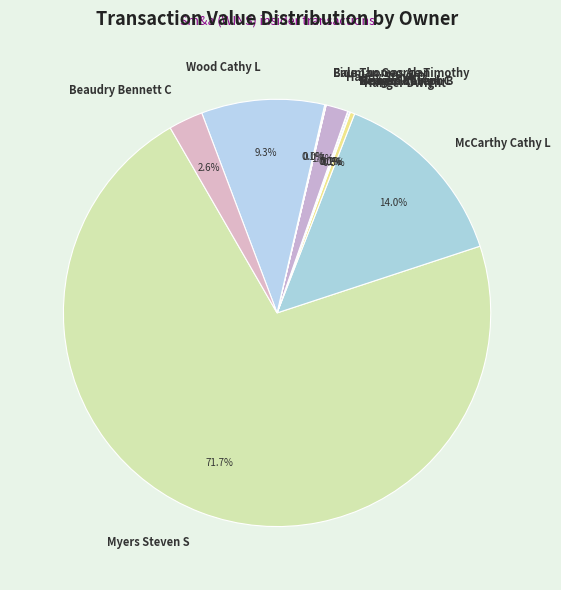

Is there a majority slice in this chart?

Yes